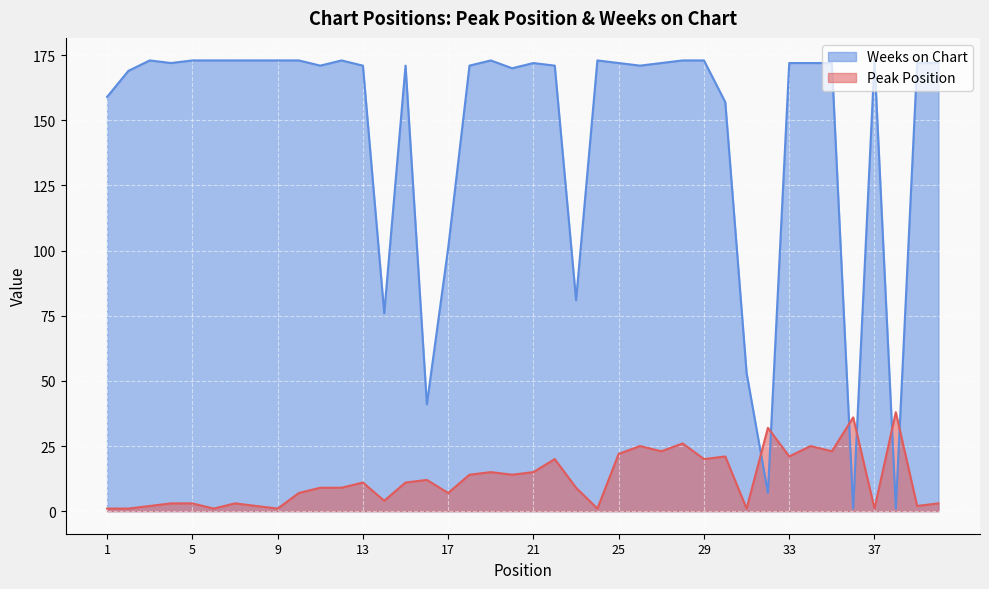

Where is Weeks on Chart nearest to the value 87?

23